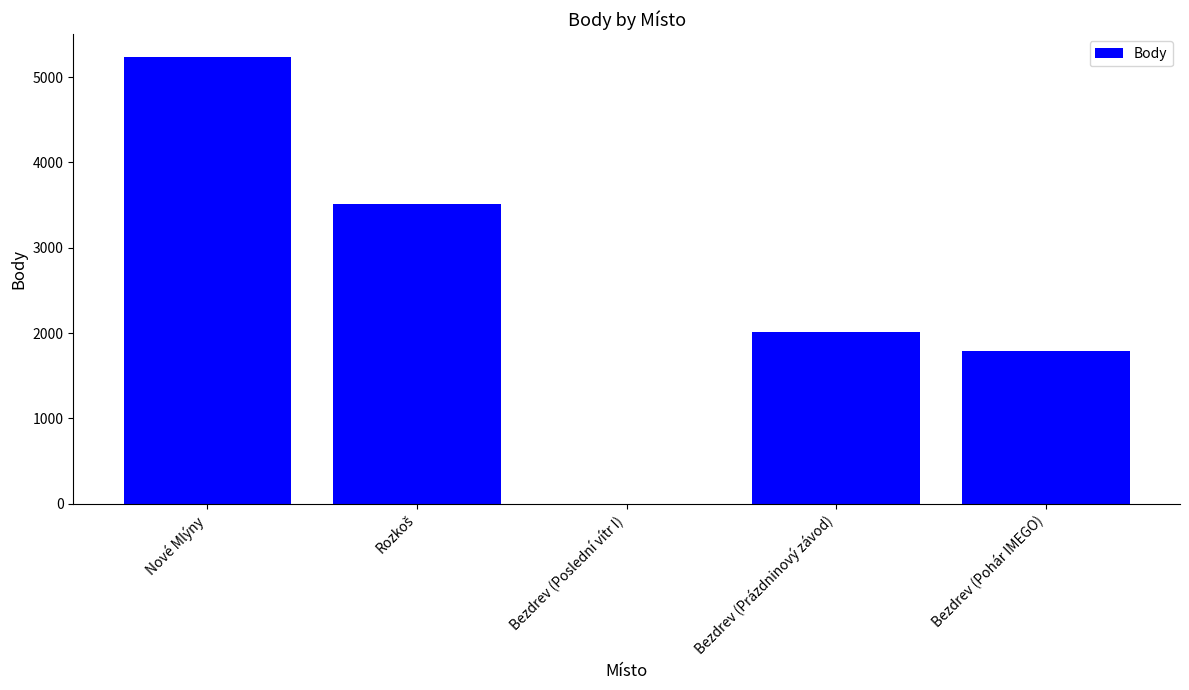

Is it true that the value at Bezdrev (Pohár IMEGO) is 899?

False